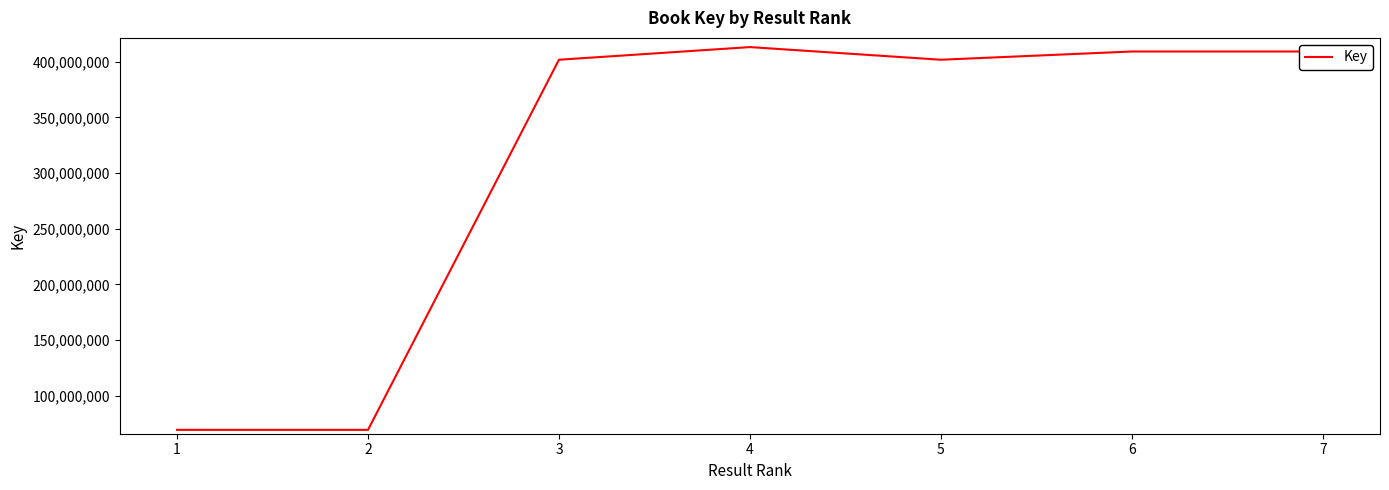

The value at 5 is 563637305. True or false?

False